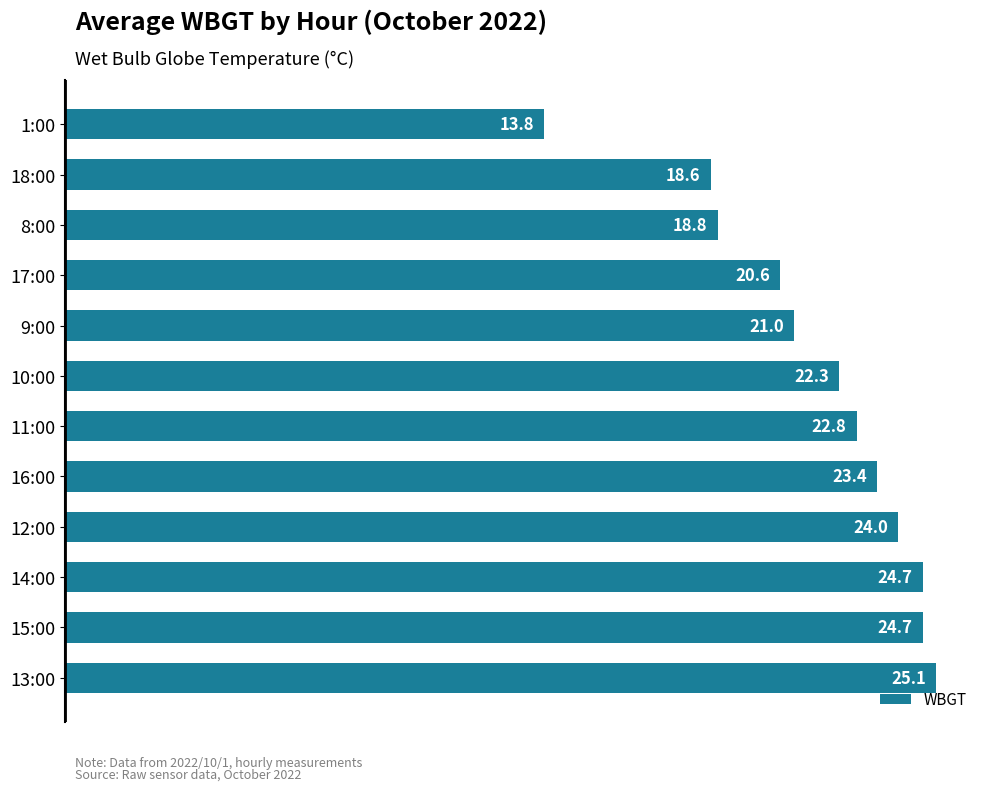

How many data points are less than 22?

5